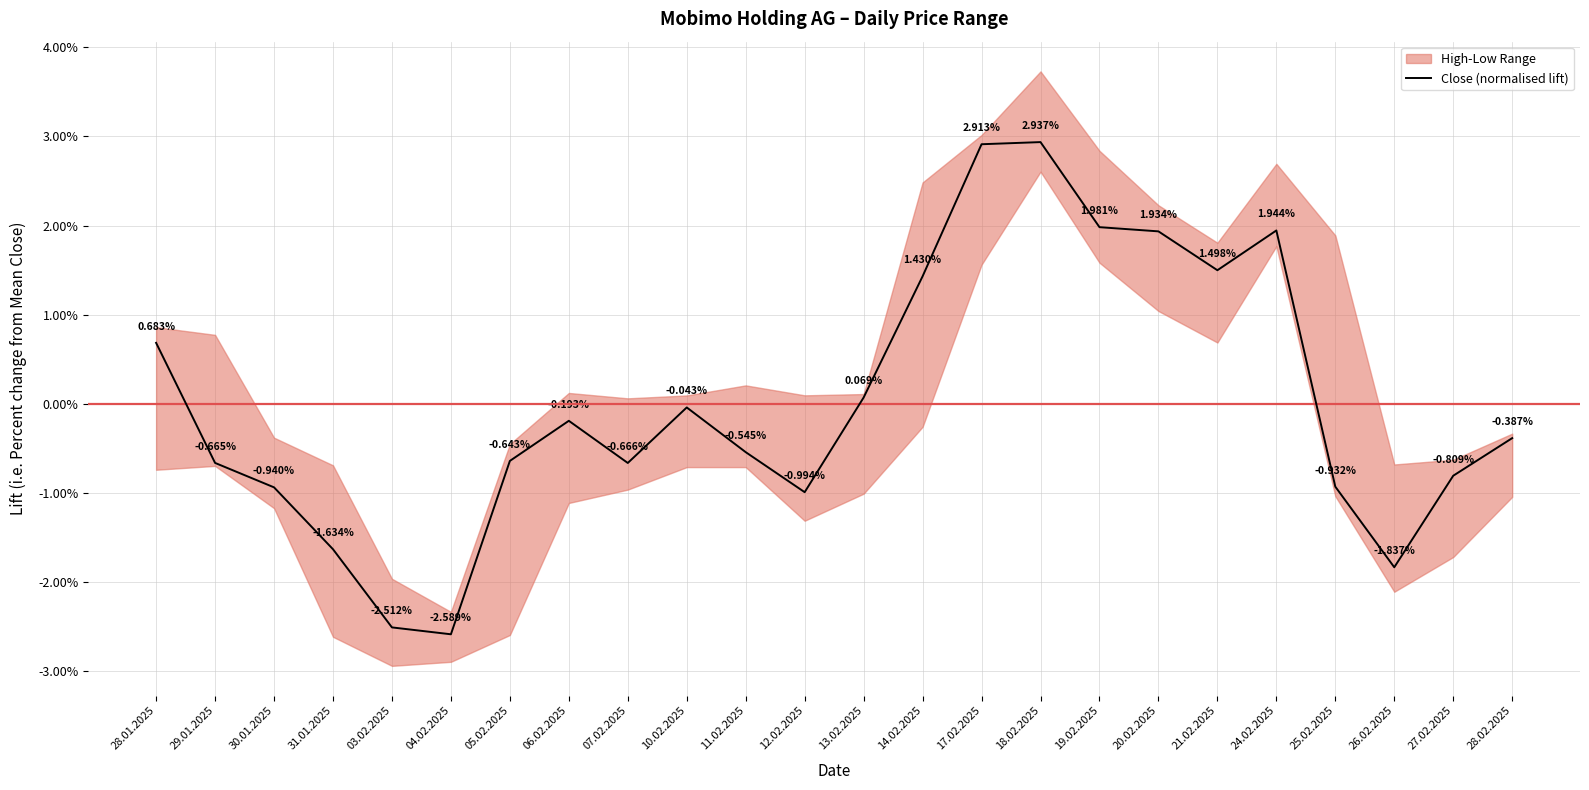

Where is the data nearest to the value 0?

10.02.2025